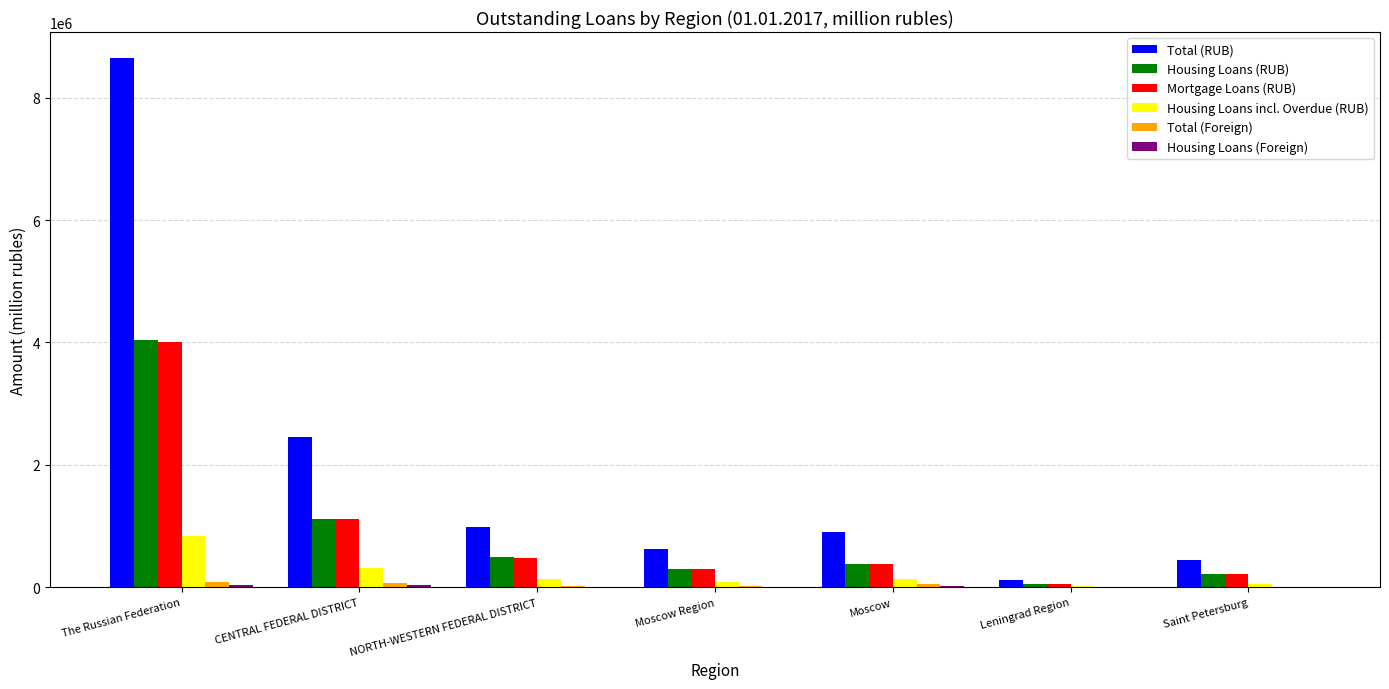

Are the bars grouped side by side (vs. stacked)?

Yes